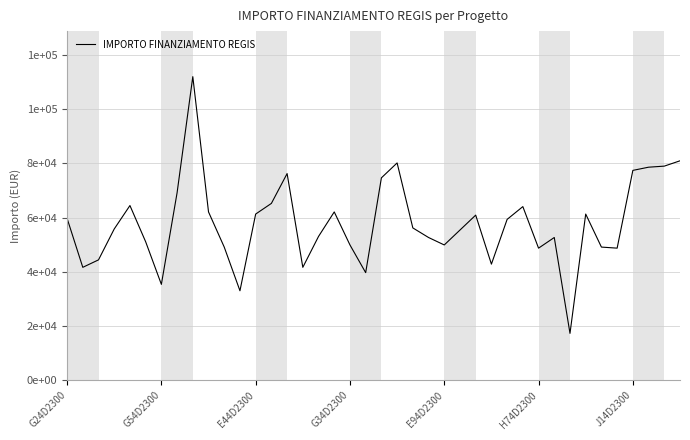

Does the chart display data point markers on the line(s)?

No